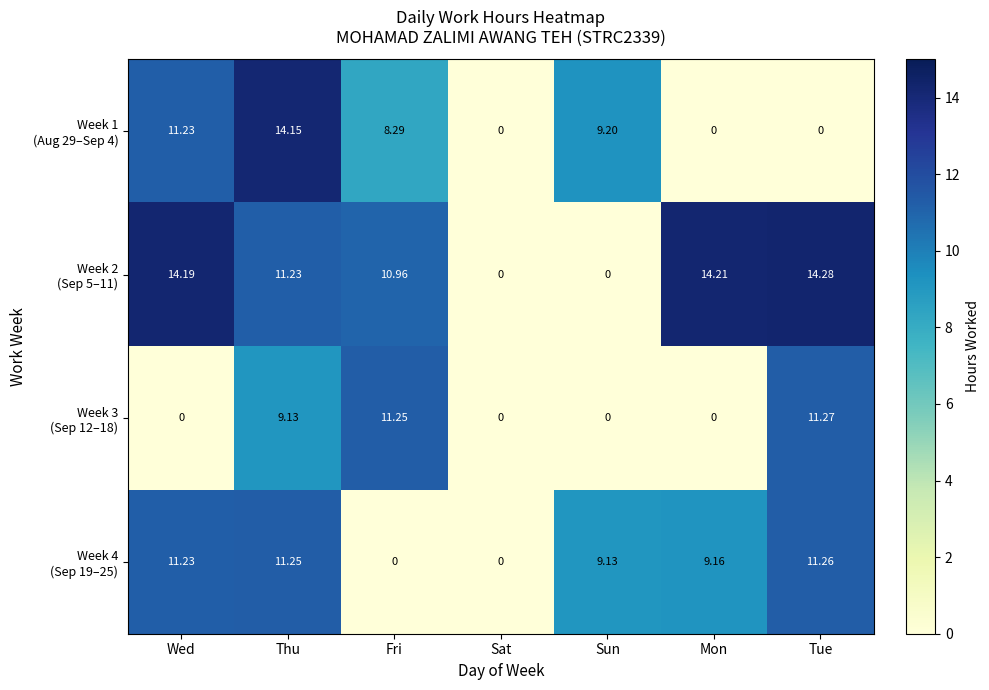

At which category does the chart reach its peak across all series?

Tue